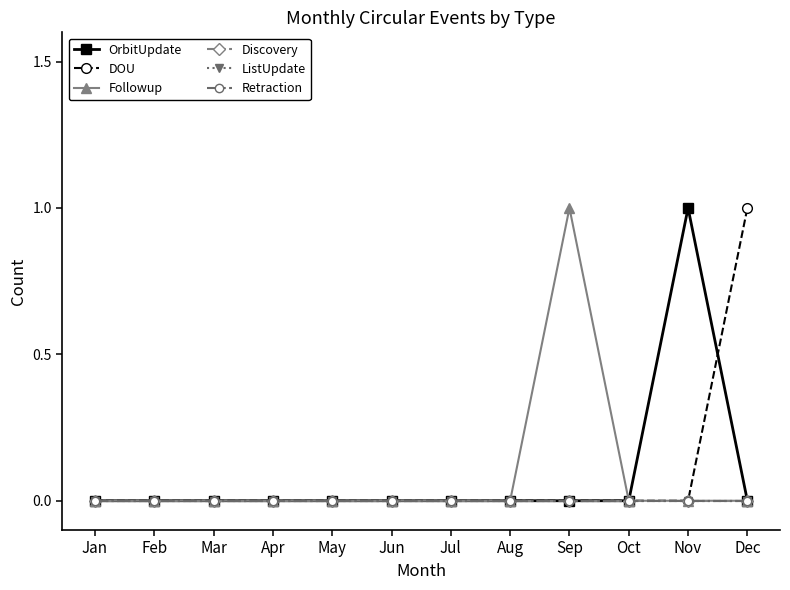

Rank the categories by Followup value from lowest to highest.

Jan, Feb, Mar, Apr, May, Jun, Jul, Aug, Oct, Nov, Dec, Sep